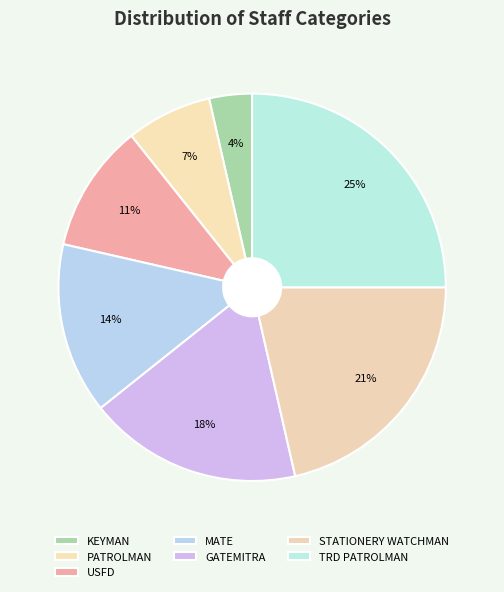

What is the total percentage of KEYMAN and USFD?

14.3%